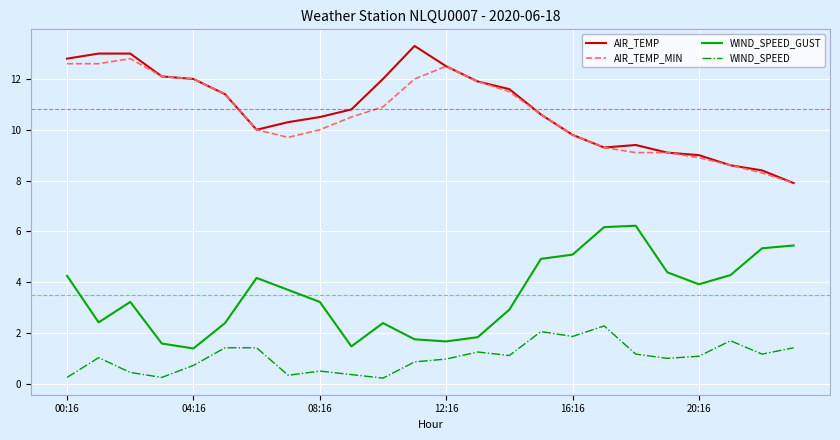

What is the lowest value of the WIND_SPEED_GUST series?

1.4